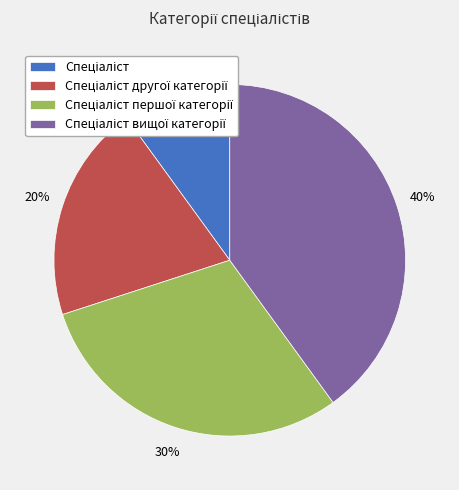

Is there a majority slice in this chart?

No